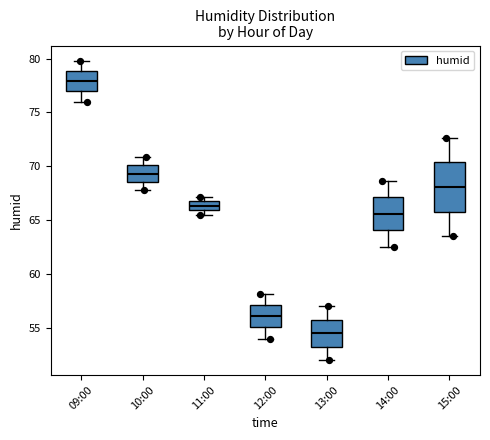

Reading left to right, transcribe this box plot: for each box, give where its median line is, the range the box spans, and where its two whiskers end, as read against the y-axis. The values are not printed on the chart, so give them approximately, as read against the axis.

09:00: median 78.0, box 77.0 to 79.0, whiskers 76.0 to 80.0
10:00: median 69.5, box 68.5 to 70.0, whiskers 68.0 to 71.0
11:00: median 66.5, box 66.0 to 67.0, whiskers 65.5 to 67.0 (above the box's upper edge)
12:00: median 56.0, box 55.0 to 57.0, whiskers 54.0 to 58.0
13:00: median 54.5, box 53.5 to 56.0, whiskers 52.0 to 57.0
14:00: median 65.5, box 64.0 to 67.0, whiskers 62.5 to 68.5
15:00: median 68.0, box 66.0 to 70.5, whiskers 63.5 to 72.5